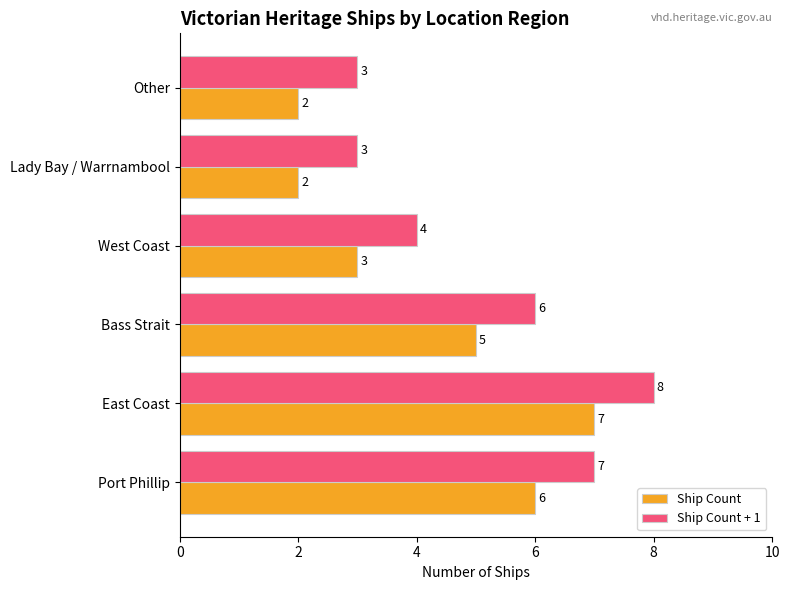

Which series has the largest total across all categories?

Ship Count + 1